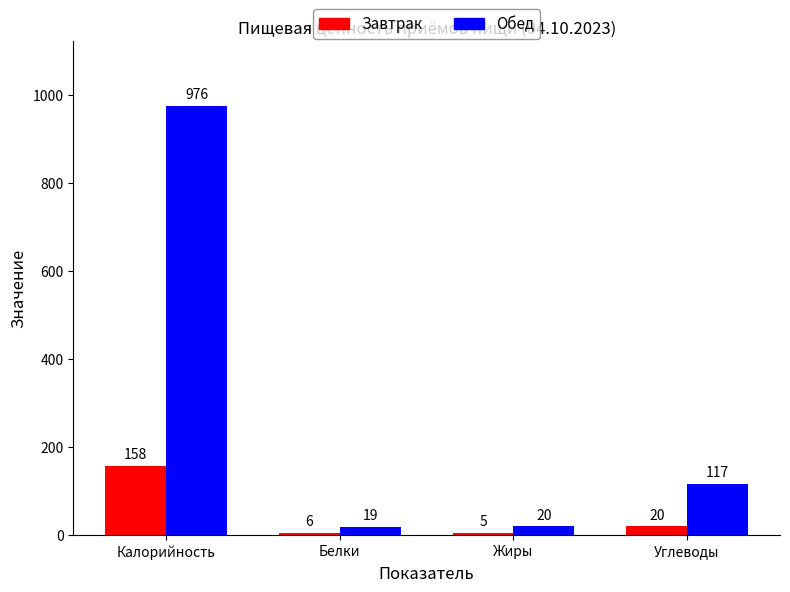

How many bars are there in each group?

2